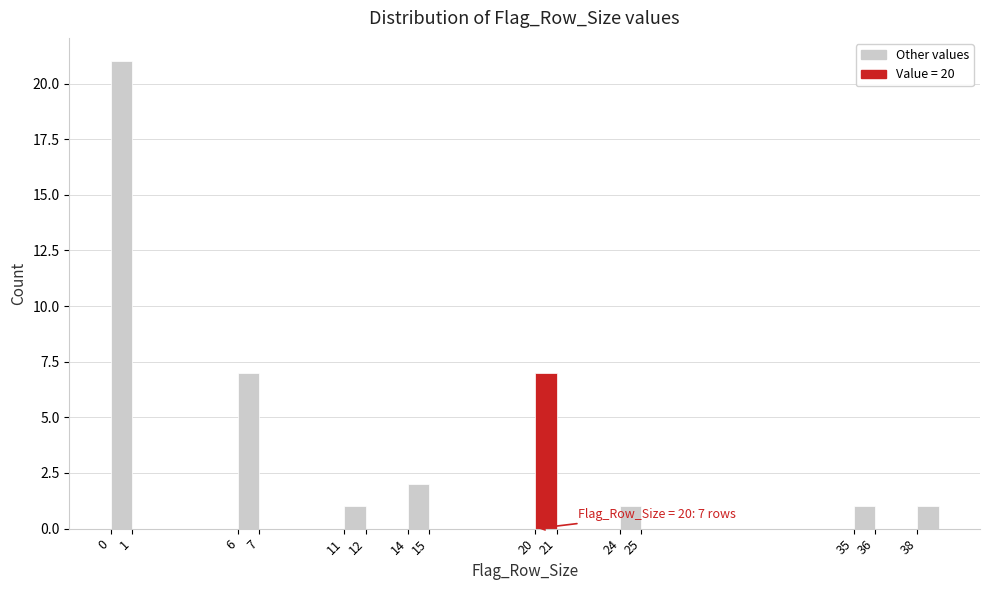

Over which range of the x-axis is the bar tallest?

0 to 1